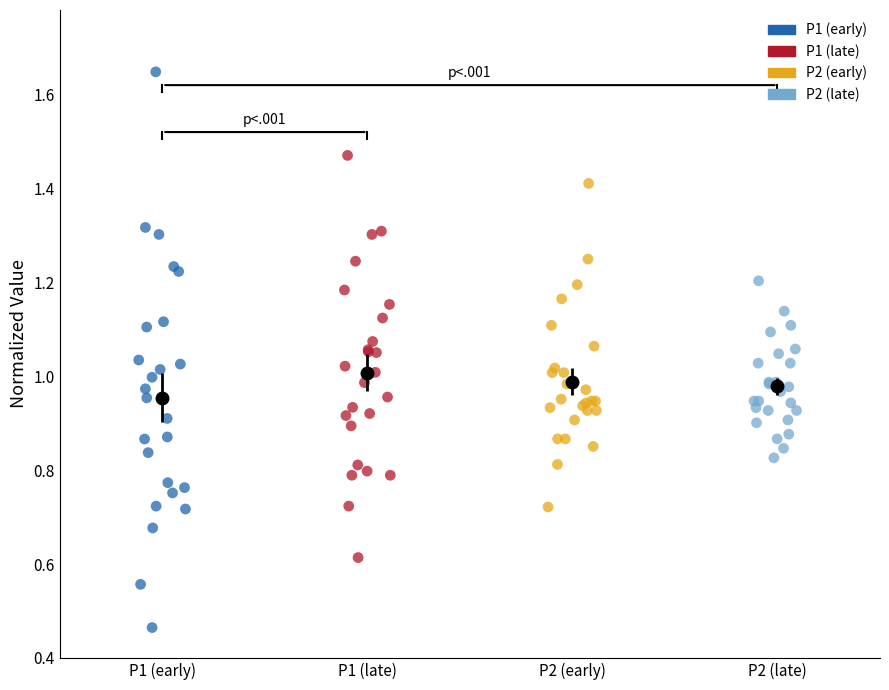

Which series reaches the maximum Y coordinate?

P1 (early)